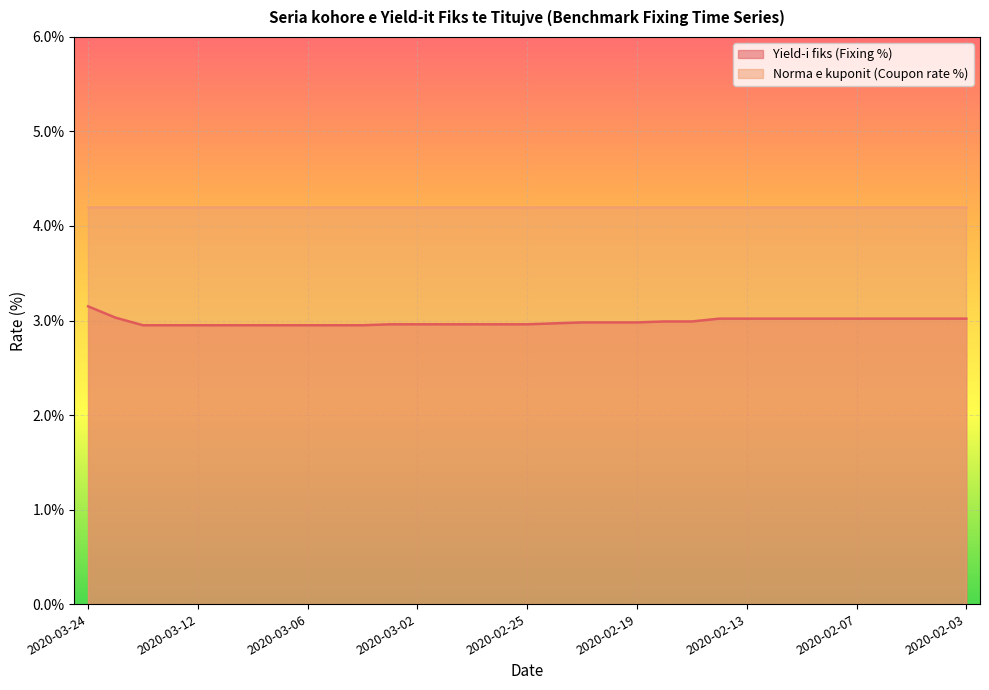

The chart shows a value of 4.6 at 2020-02-06. True or false?

False